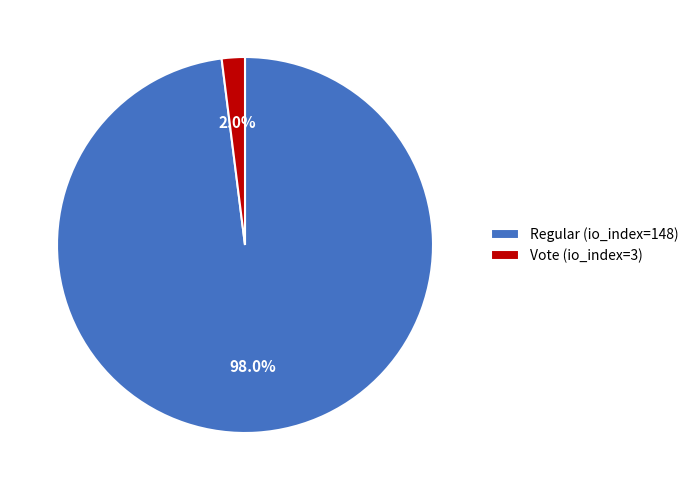

Is Vote (io_index=3) the majority of the pie?

No